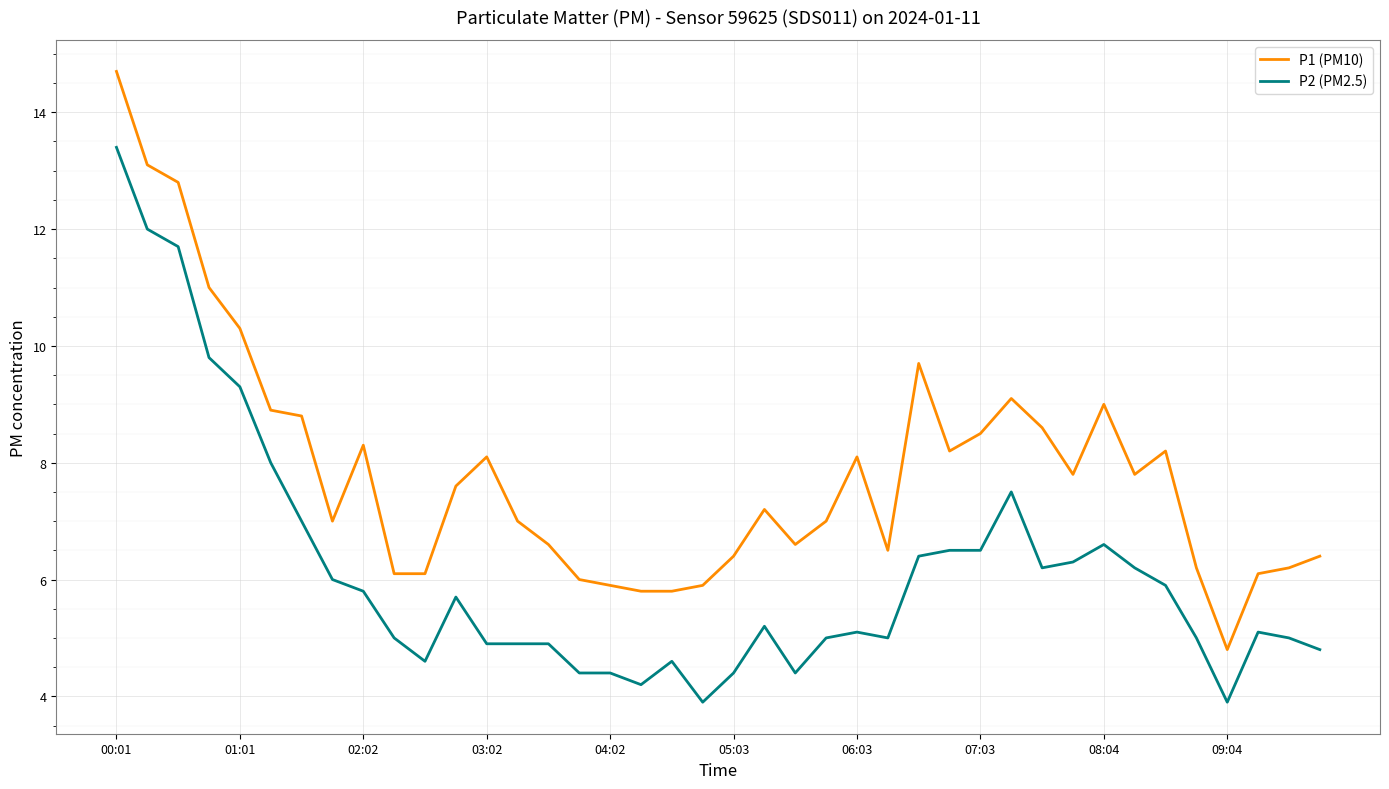

List the series in order of their peak value, highest first.

P1 (PM10), P2 (PM2.5)